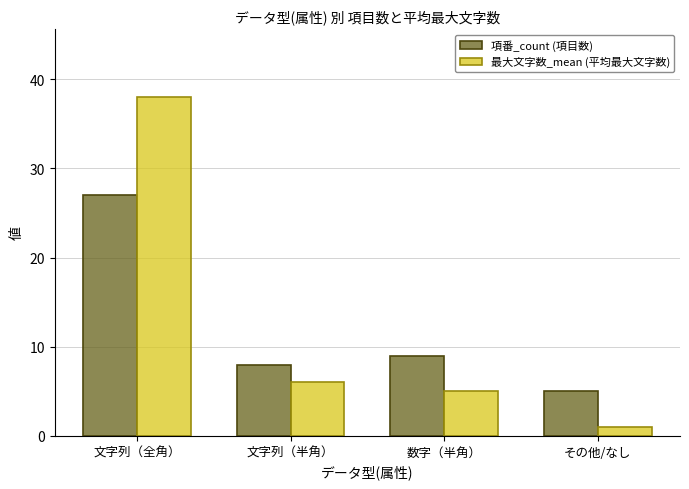

Rank the categories by 最大文字数_mean (平均最大文字数) value from lowest to highest.

その他/なし, 数字（半角）, 文字列（半角）, 文字列（全角）